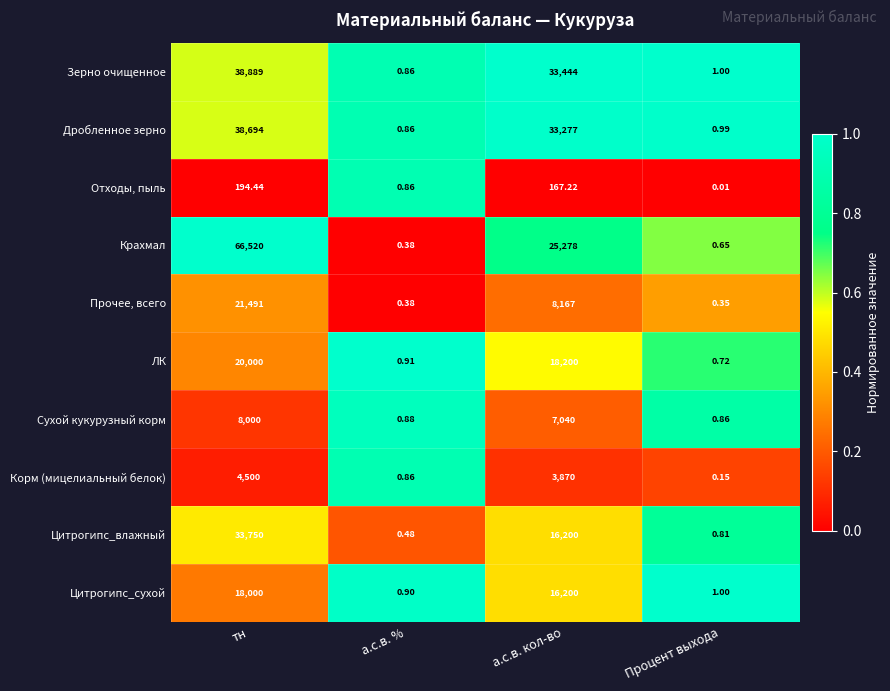

At which category is the sum across all series the highest?

тн